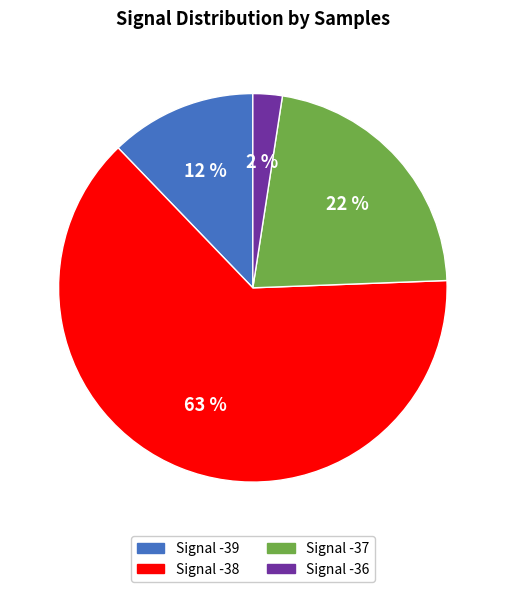

Is there any slice that represents more than half of the pie?

Yes